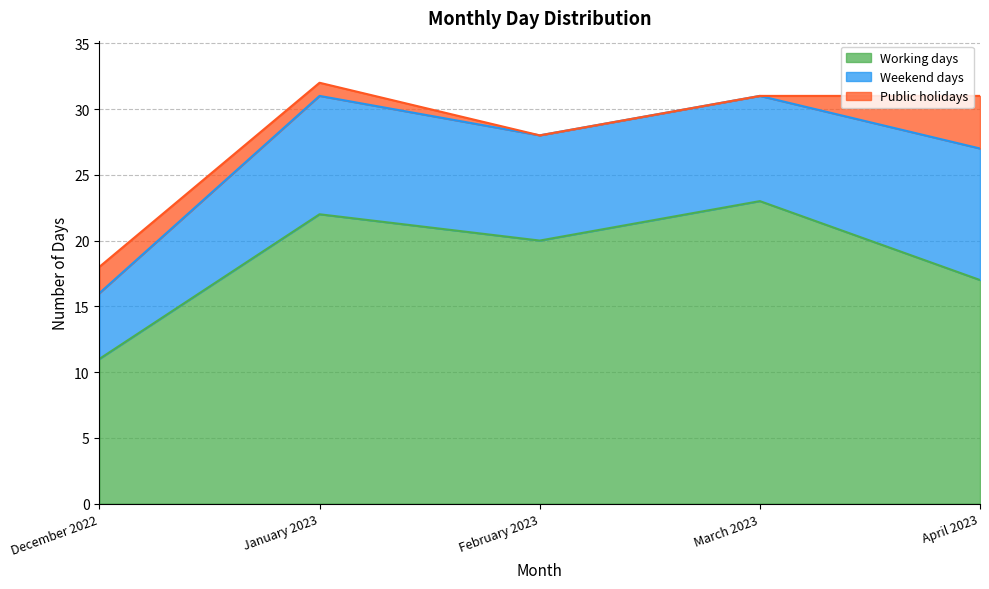

How many lines are shown in the chart?

3